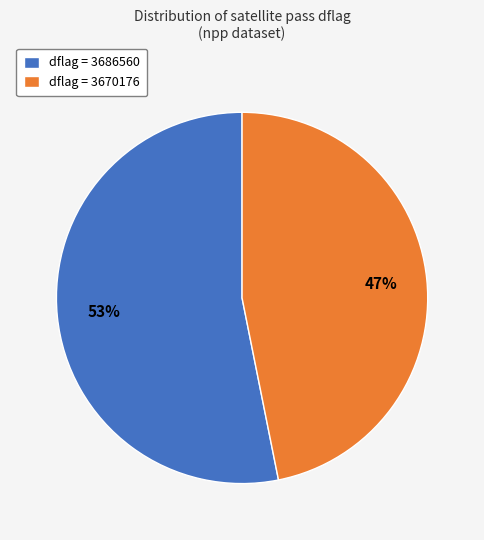

Do dflag = 3670176 and dflag = 3686560 together represent more than half of the pie?

Yes